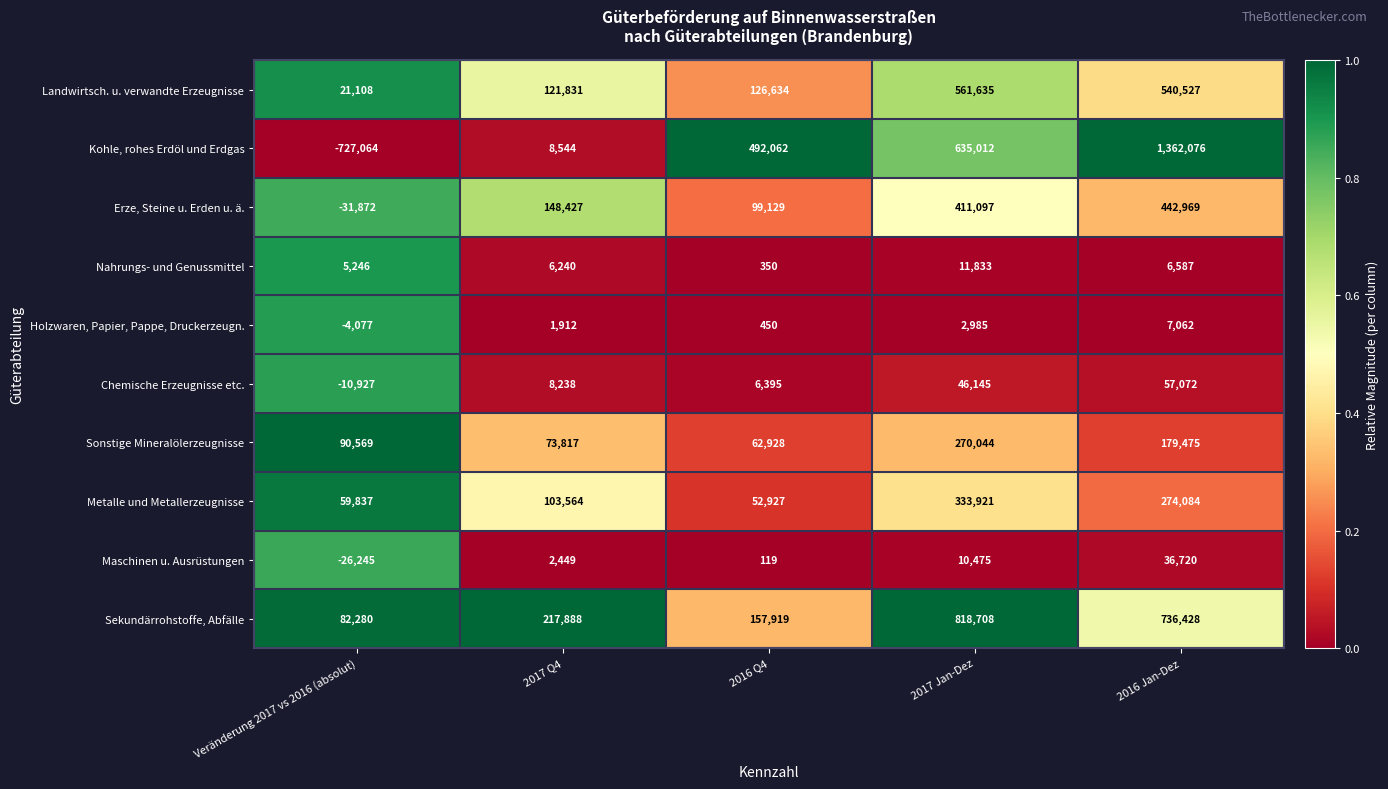

Which series has the widest spread of values?

Kohle, rohes Erdöl und Erdgas